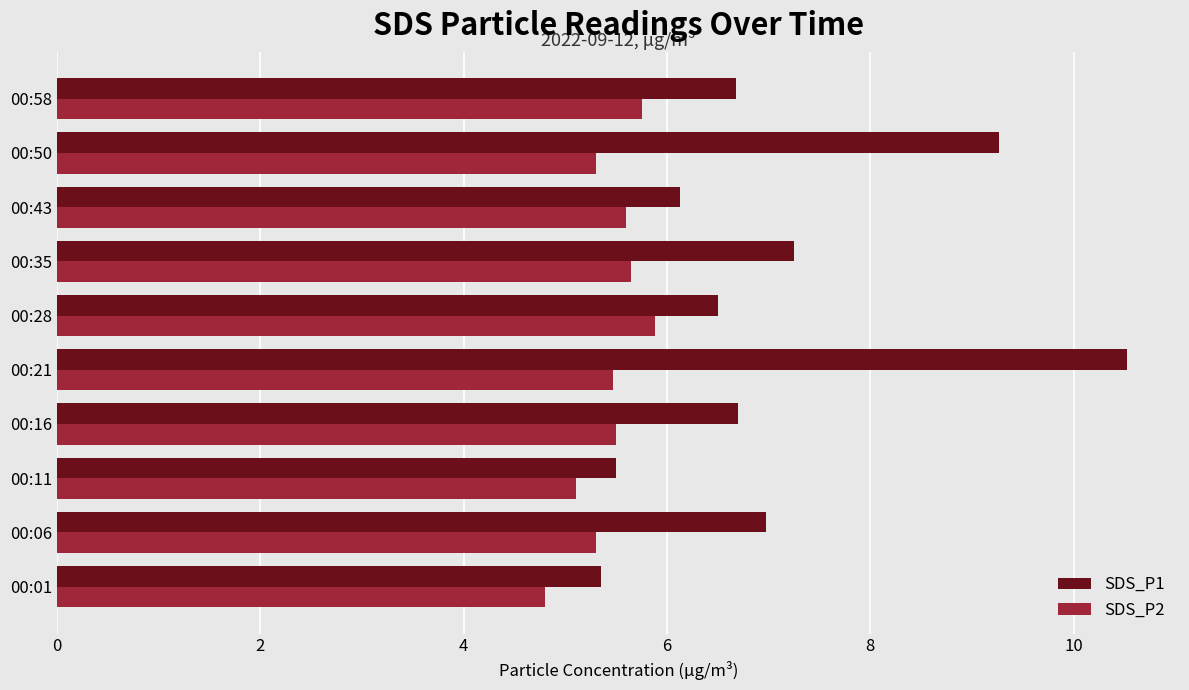

The value of SDS_P1 at 00:50 is 9.3. True or false?

True